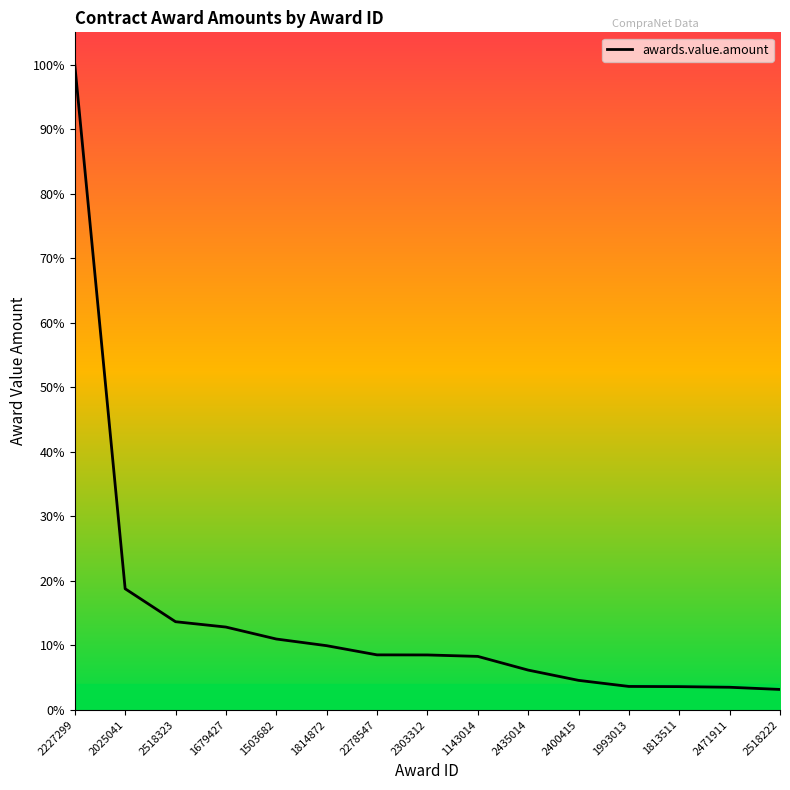

What is the minimum value shown in the chart?

16391824.0